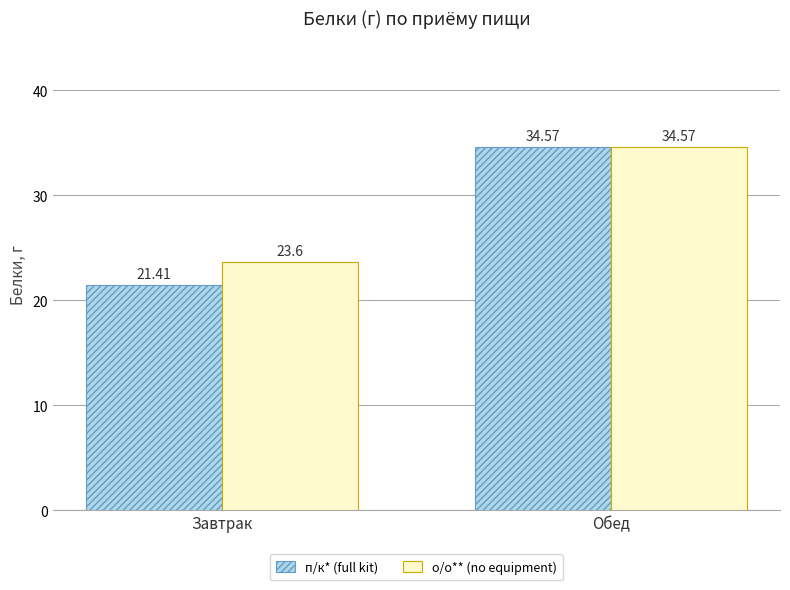

The value of о/о** (no equipment) at Завтрак is 34.4. True or false?

False